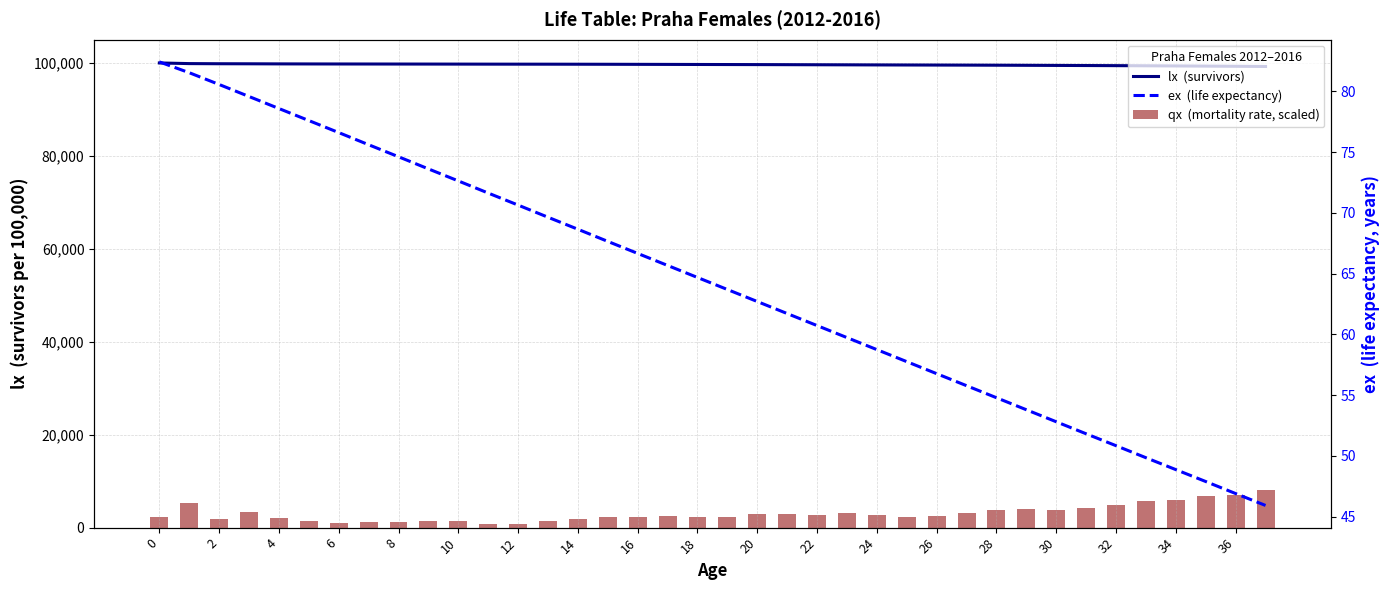

Read the lx  (survivors) value at 32.

99419.8